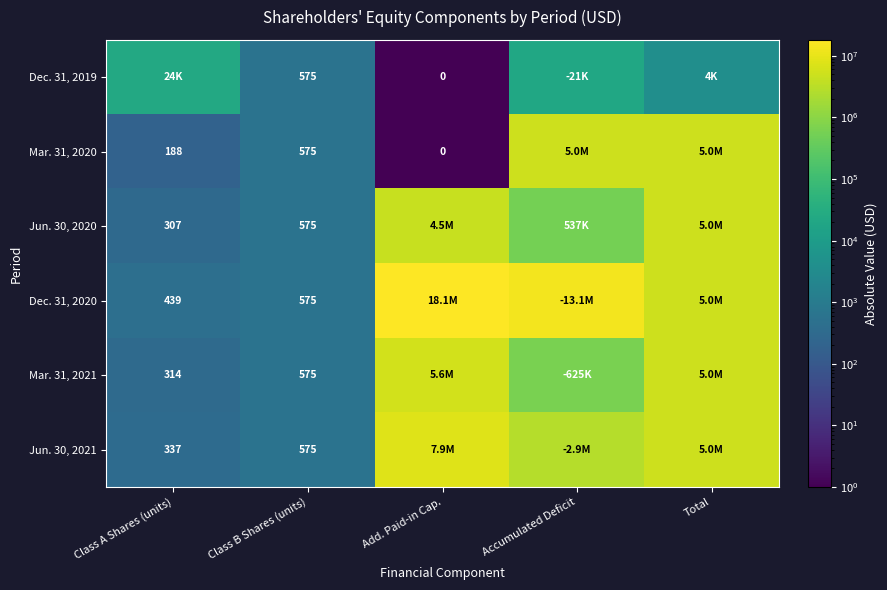

True or false: Mar. 31, 2020 has a value of 252 at Class B Shares (units).

False